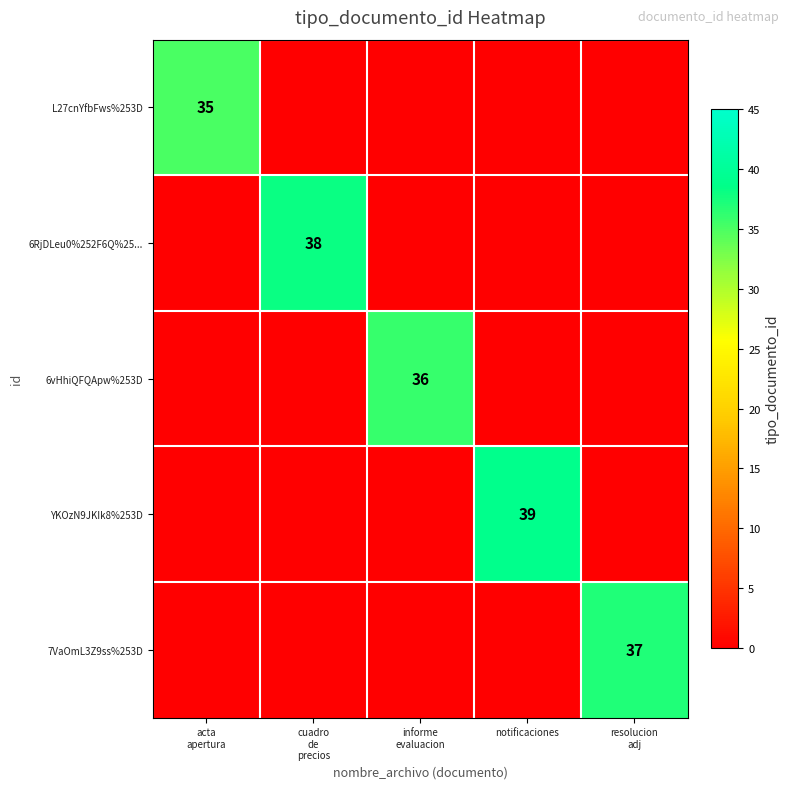

Rank the categories by L27cnYfbFws%253D value from lowest to highest.

cuadro de precios, informe evaluacion, notificaciones, resolucion adj, acta apertura